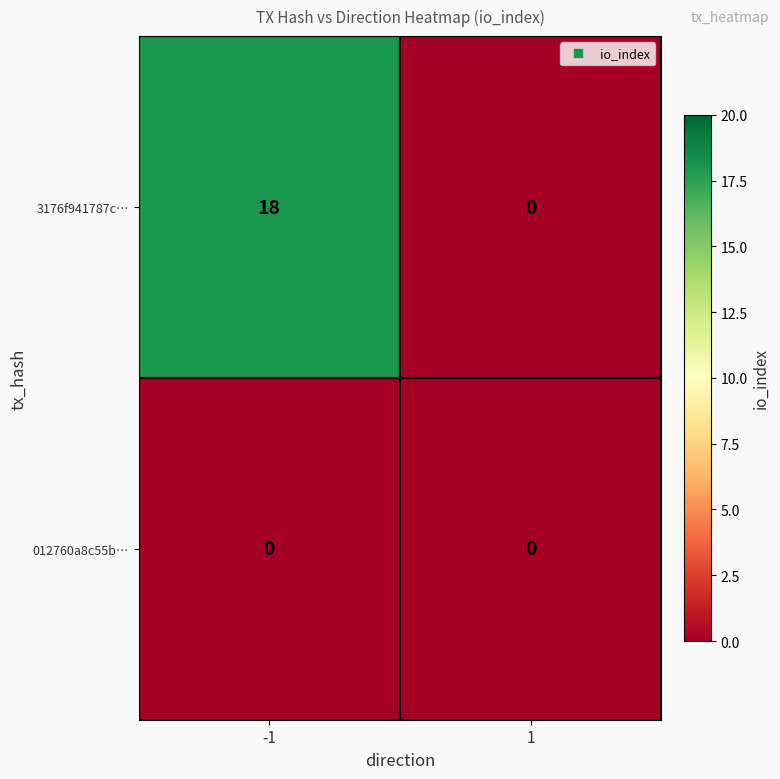

Which series has the widest spread of values?

3176f941787c…